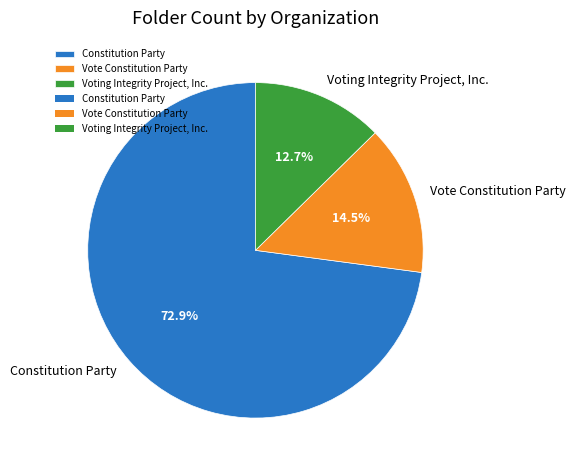

What is the largest slice in the pie chart?

Constitution Party